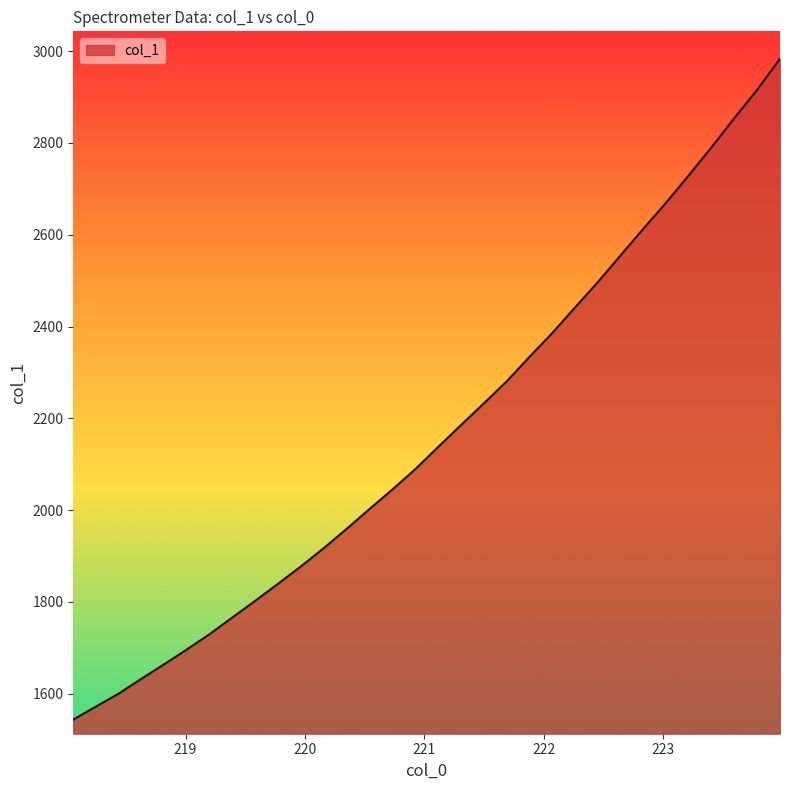

What is the difference between the maximum and minimum values?

1439.5